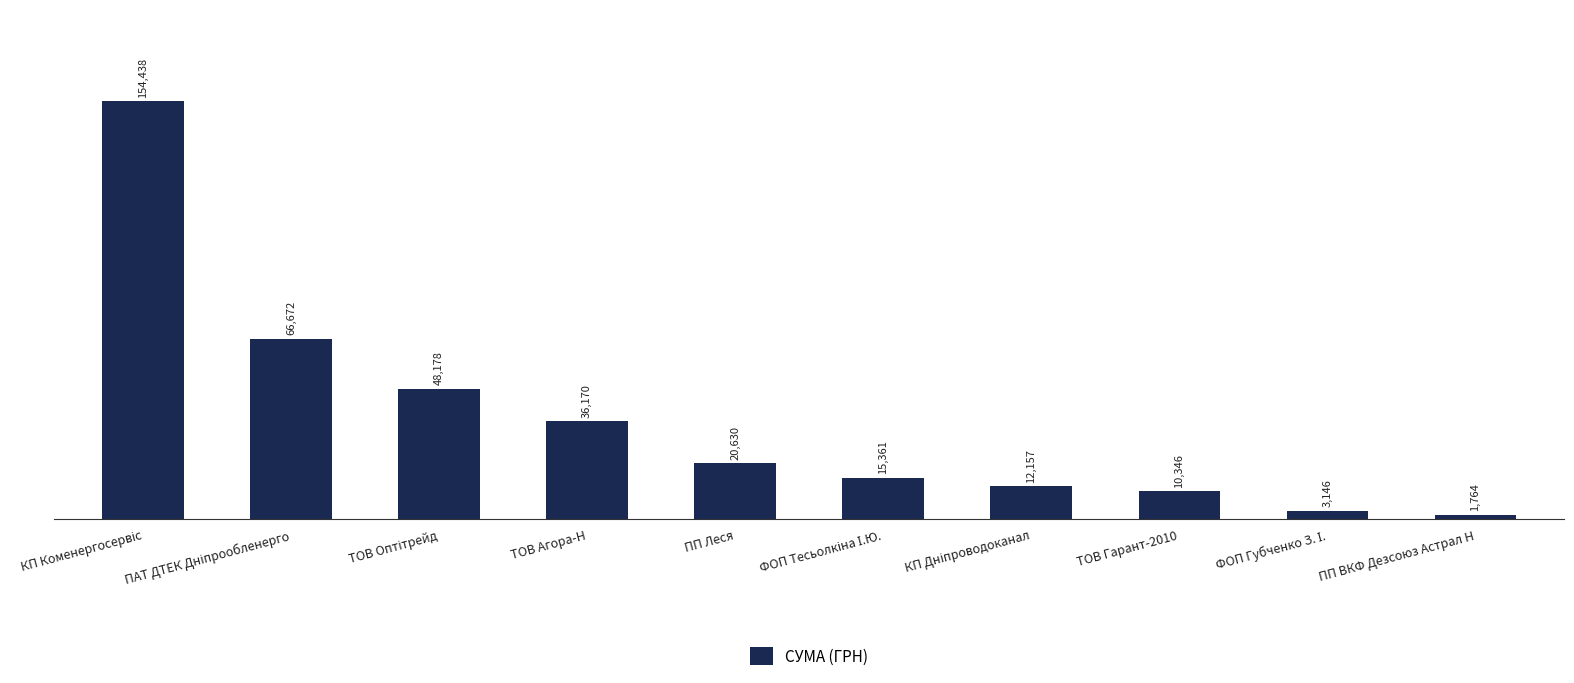

Does the chart contain any negative values?

No